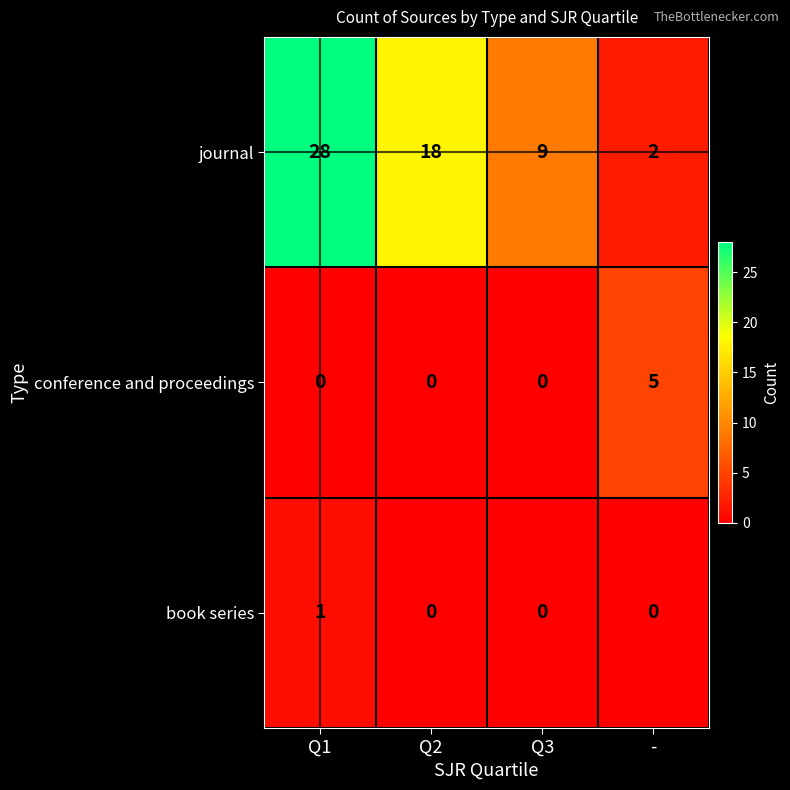

Which category has the highest value across all series?

Q1